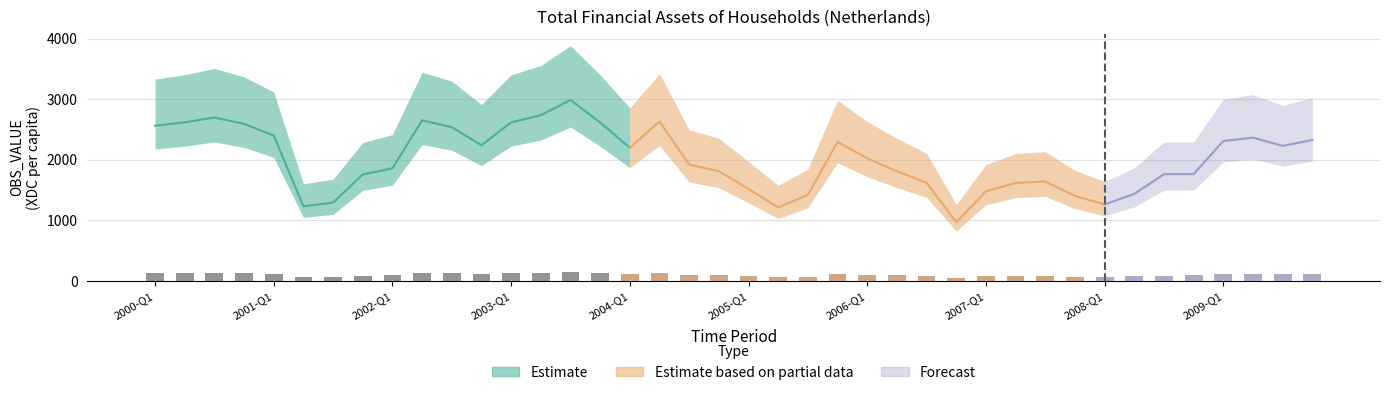

At which category does the chart reach its minimum across all series?

2006-Q4